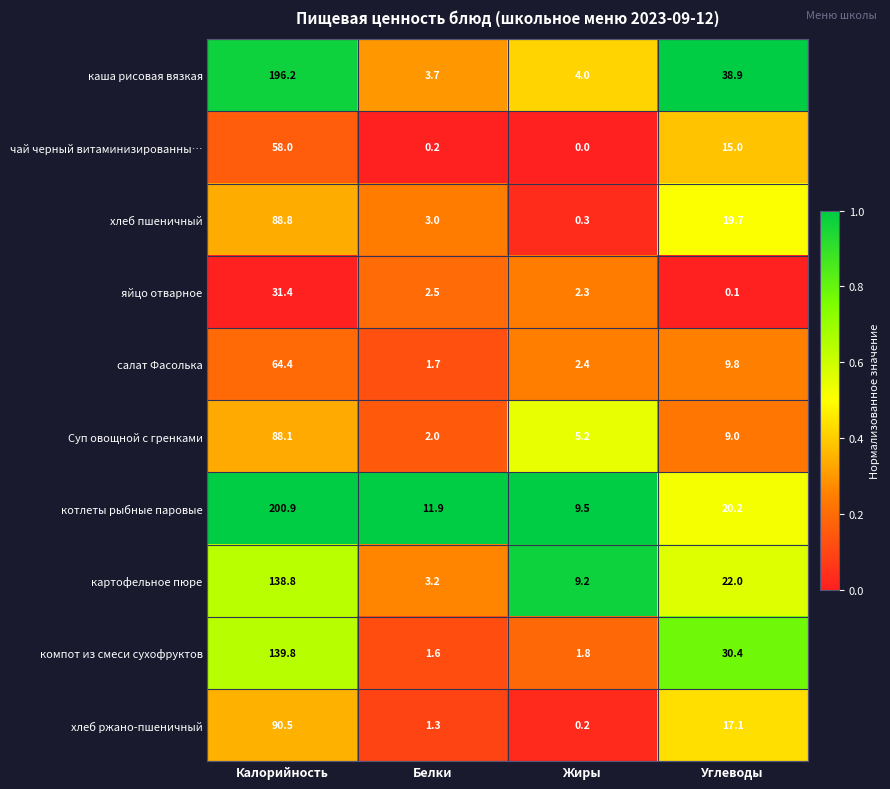

Which series has the largest range (max minus min)?

каша рисовая вязкая